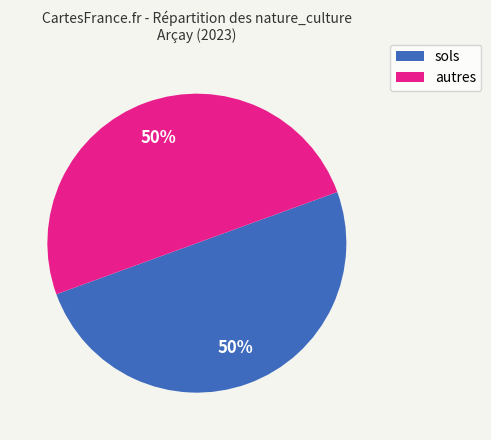

To the nearest percent, what is the average slice percentage?

50%